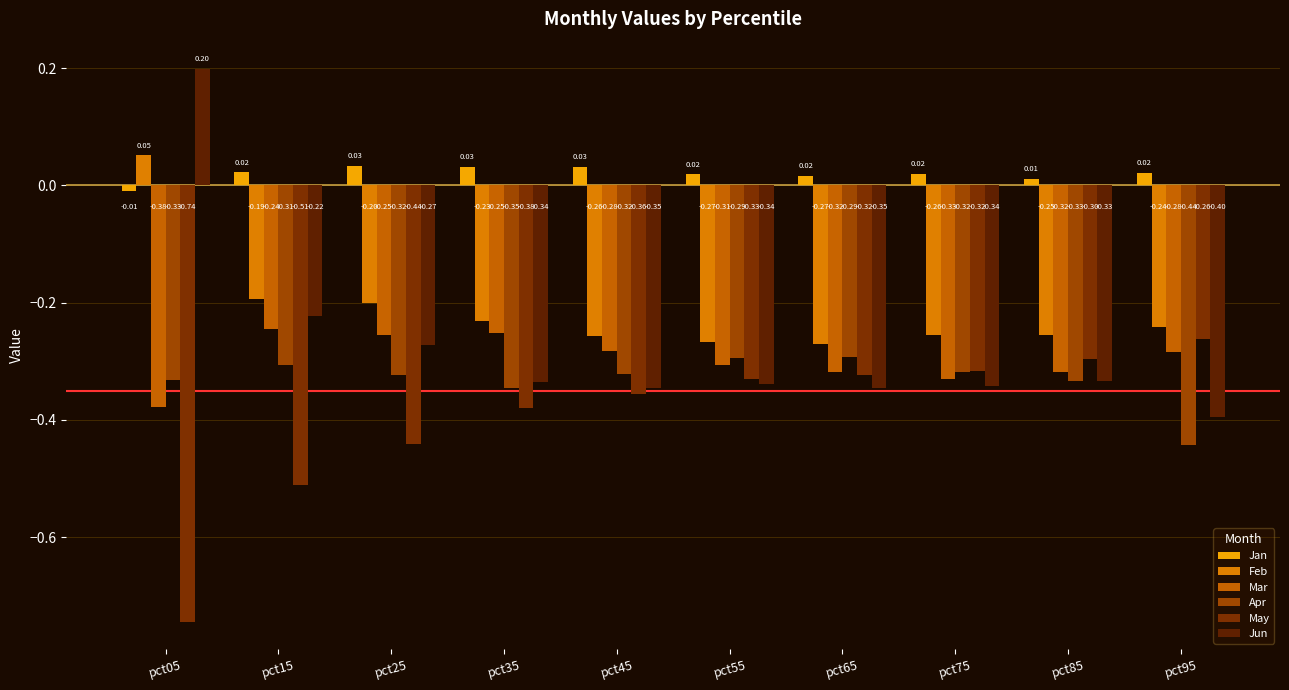

Which series changed the most between pct45 and pct85?

May